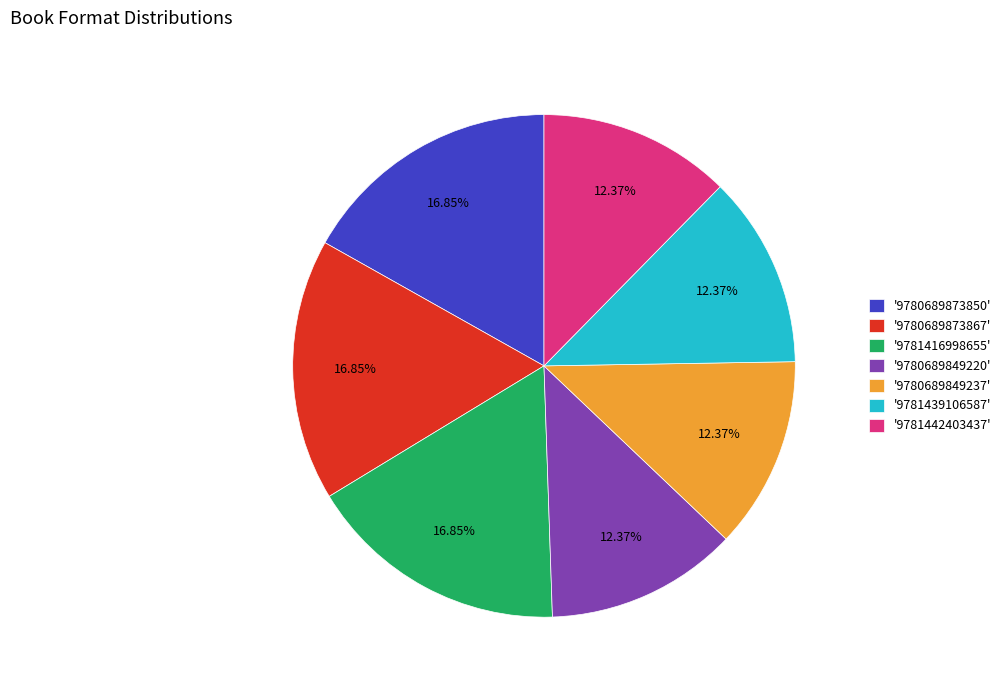

Combined, do '9780689849220' and '9780689873867' account for over 50%?

No